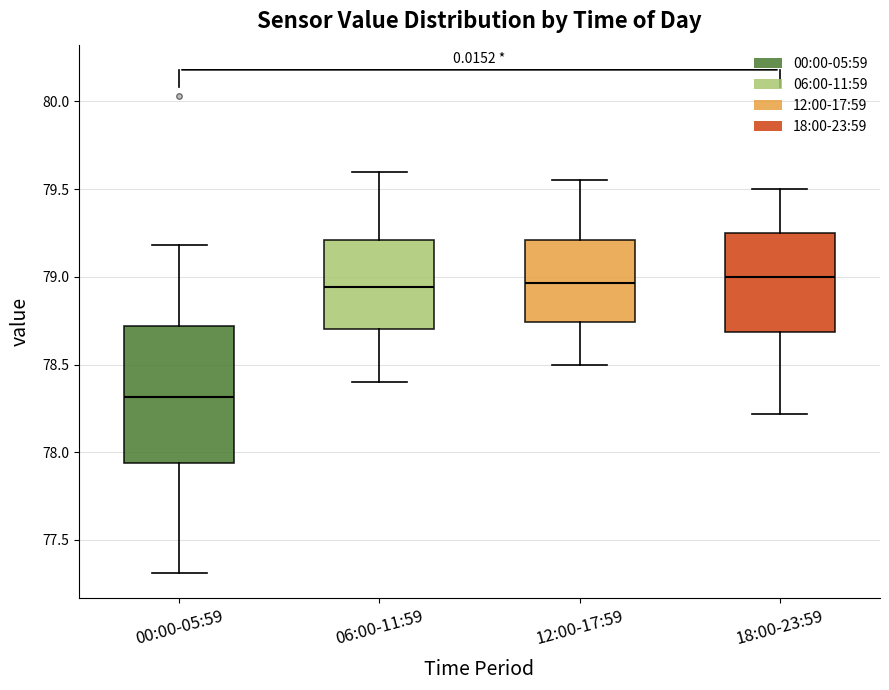

Which box has the lowest median line?

00:00-05:59